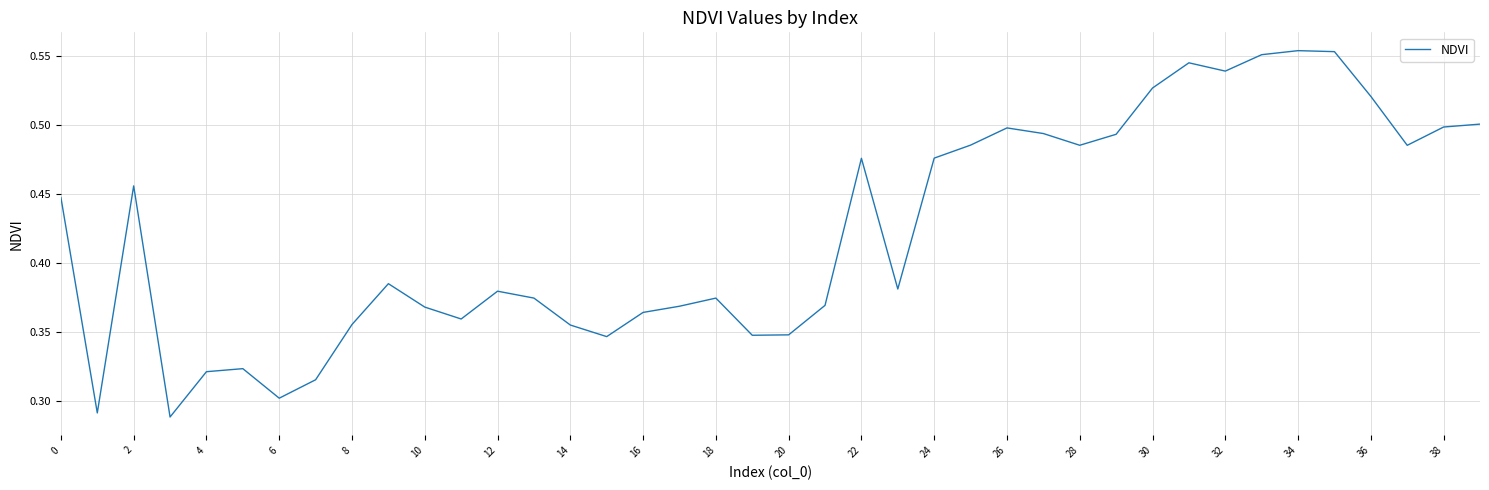

How many values are between 0 and 1?

40